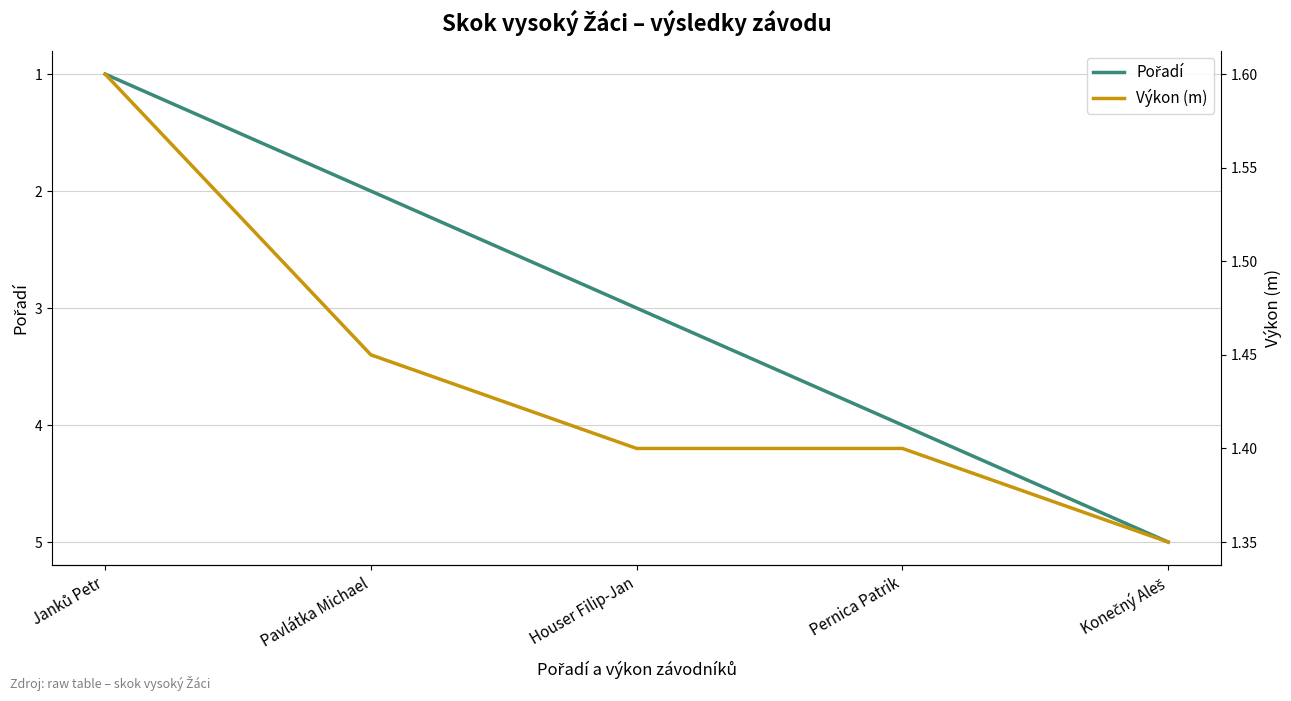

Between which two adjacent categories do Výkon (m) and Pořadí first intersect?

Janků Petr and Pavlátka Michael